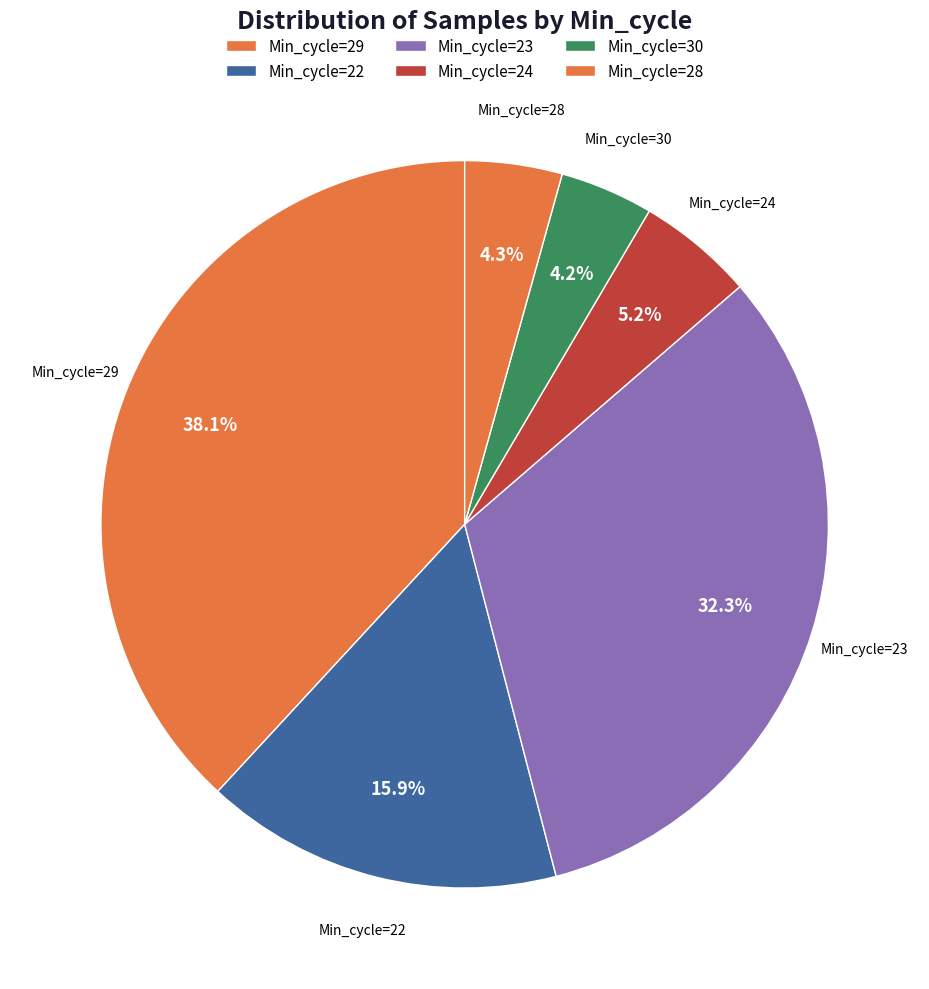

Does any single category account for the majority?

No